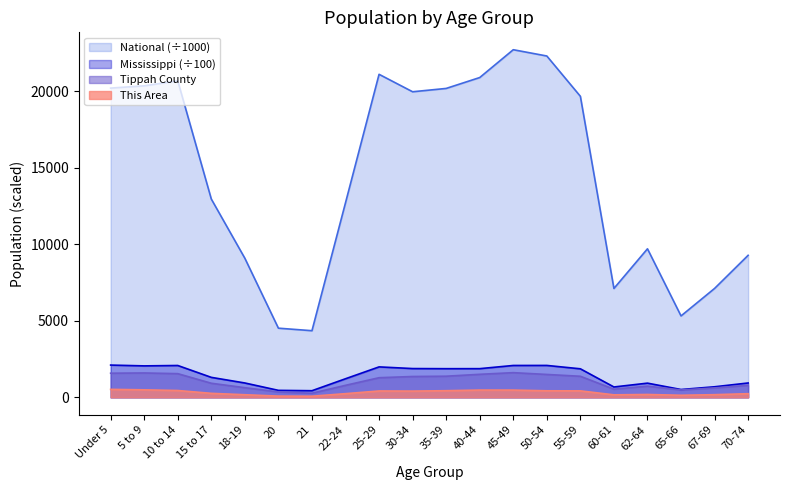

How many interior local peaks does the National series have?

4